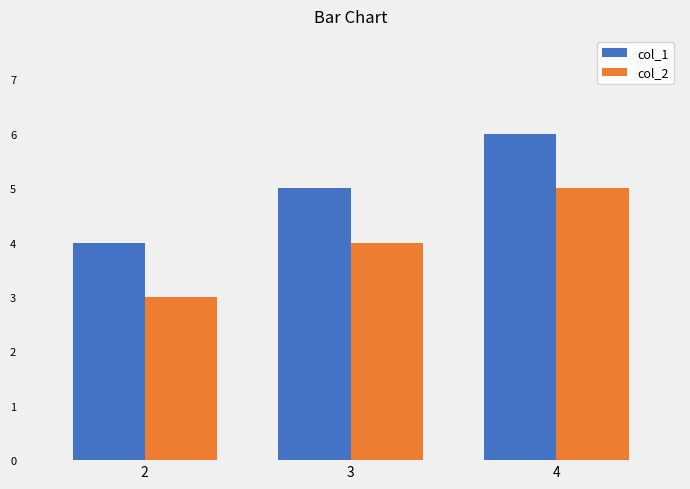

Reading right to left, what are all the values shown in this chart?

col_1: 4=6	3=5	2=4
col_2: 4=5	3=4	2=3